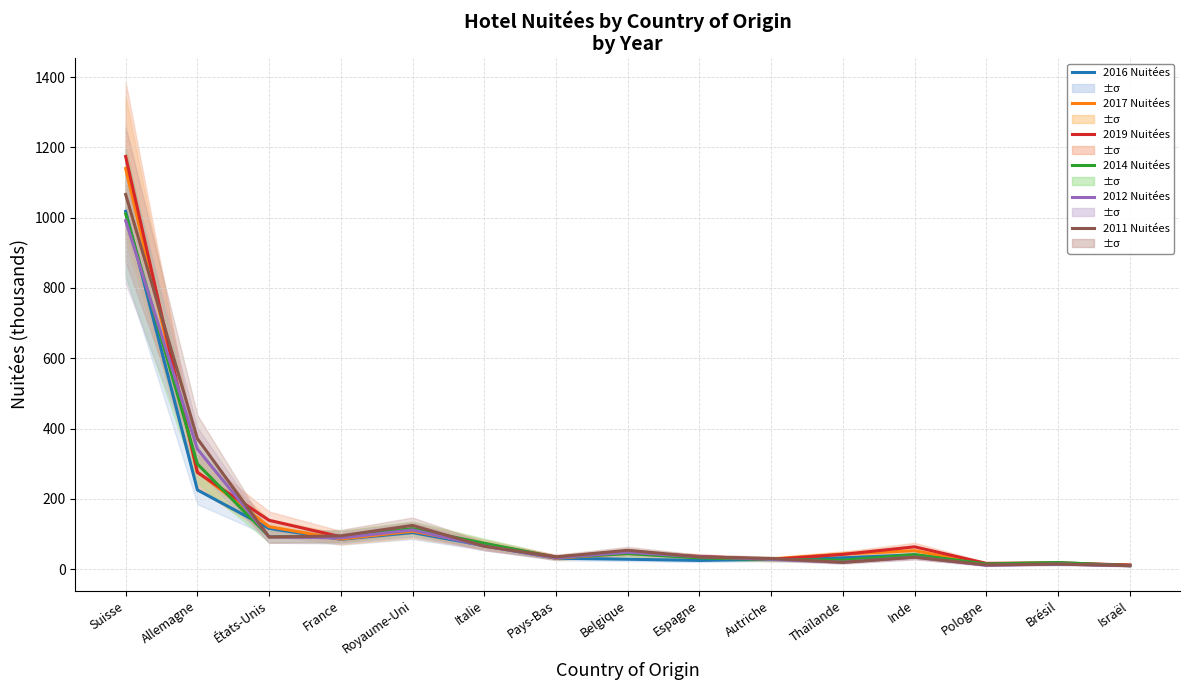

What is the spread (max minus min) of values at Allemagne?

146.2